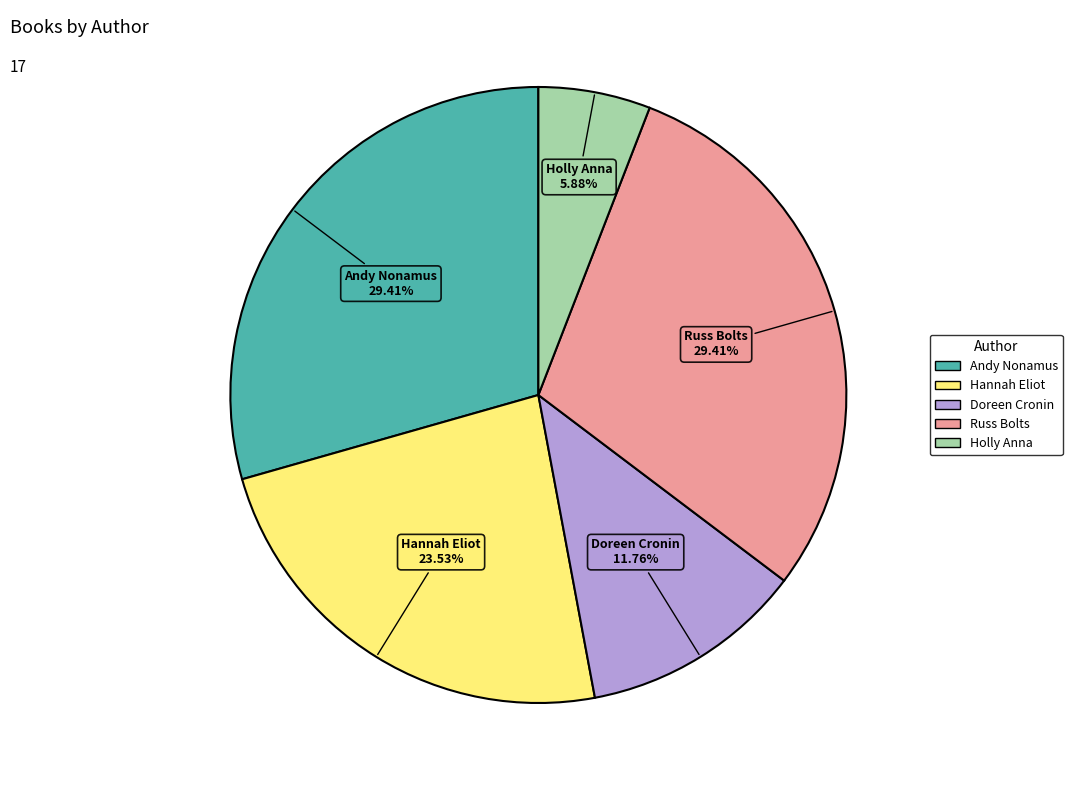

Is there a majority slice in this chart?

No